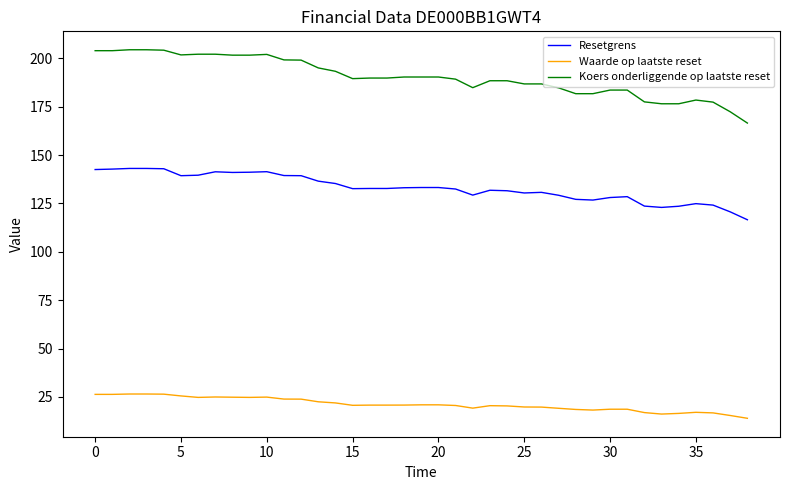

Which series has the widest spread of values?

Koers onderliggende op laatste reset